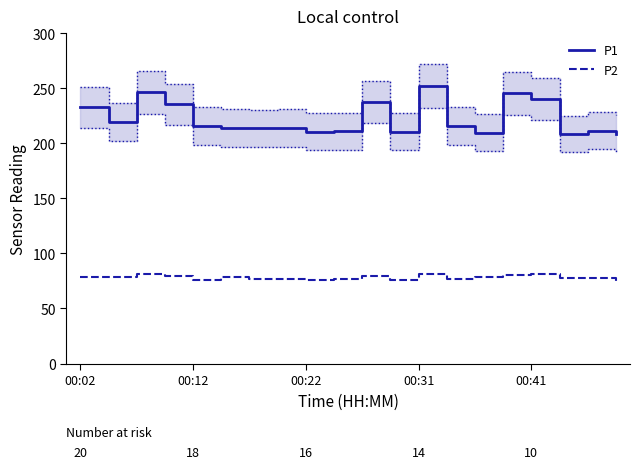

What is the total value across all series at 9?

287.1